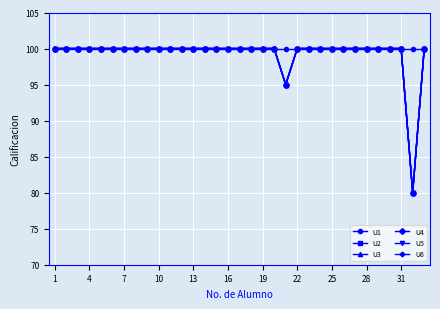

Does the chart have visible grid lines?

Yes